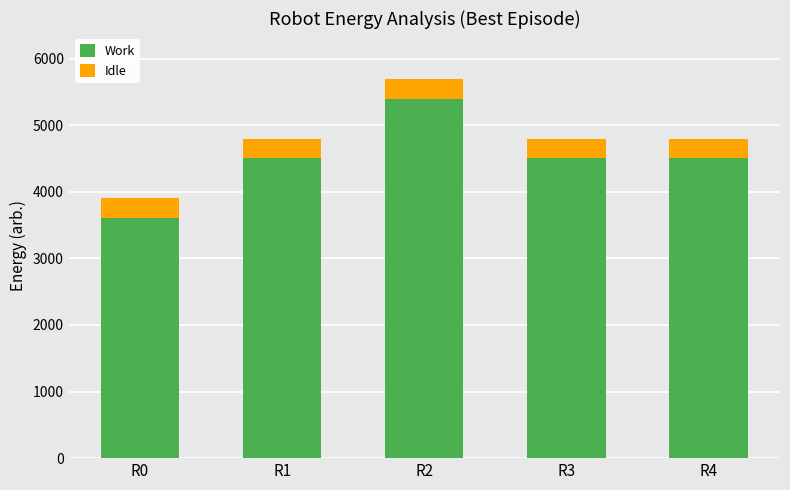

What is the value of the Work bar at the 3rd from the left?

5400